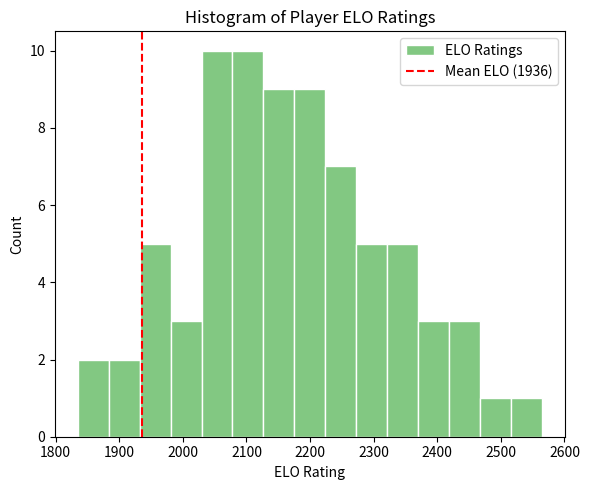

Reading left to right, transcribe this chart: for each bar, give the range it covers on the x-axis and its height. Neither the bar edges nor the heights are printed on the chart, so give them approximately, as read against the axes.

1840 to 1880: 2
1880 to 1930: 2
1930 to 1980: 5
1980 to 2030: 3
2030 to 2080: 10
2080 to 2130: 10
2130 to 2180: 9
2180 to 2220: 9
2220 to 2270: 7
2270 to 2320: 5
2320 to 2370: 5
2370 to 2420: 3
2420 to 2470: 3
2470 to 2520: 1
2520 to 2560: 1